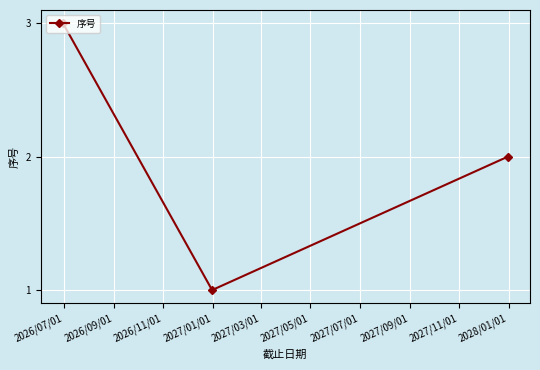

What is the greatest value displayed?

3